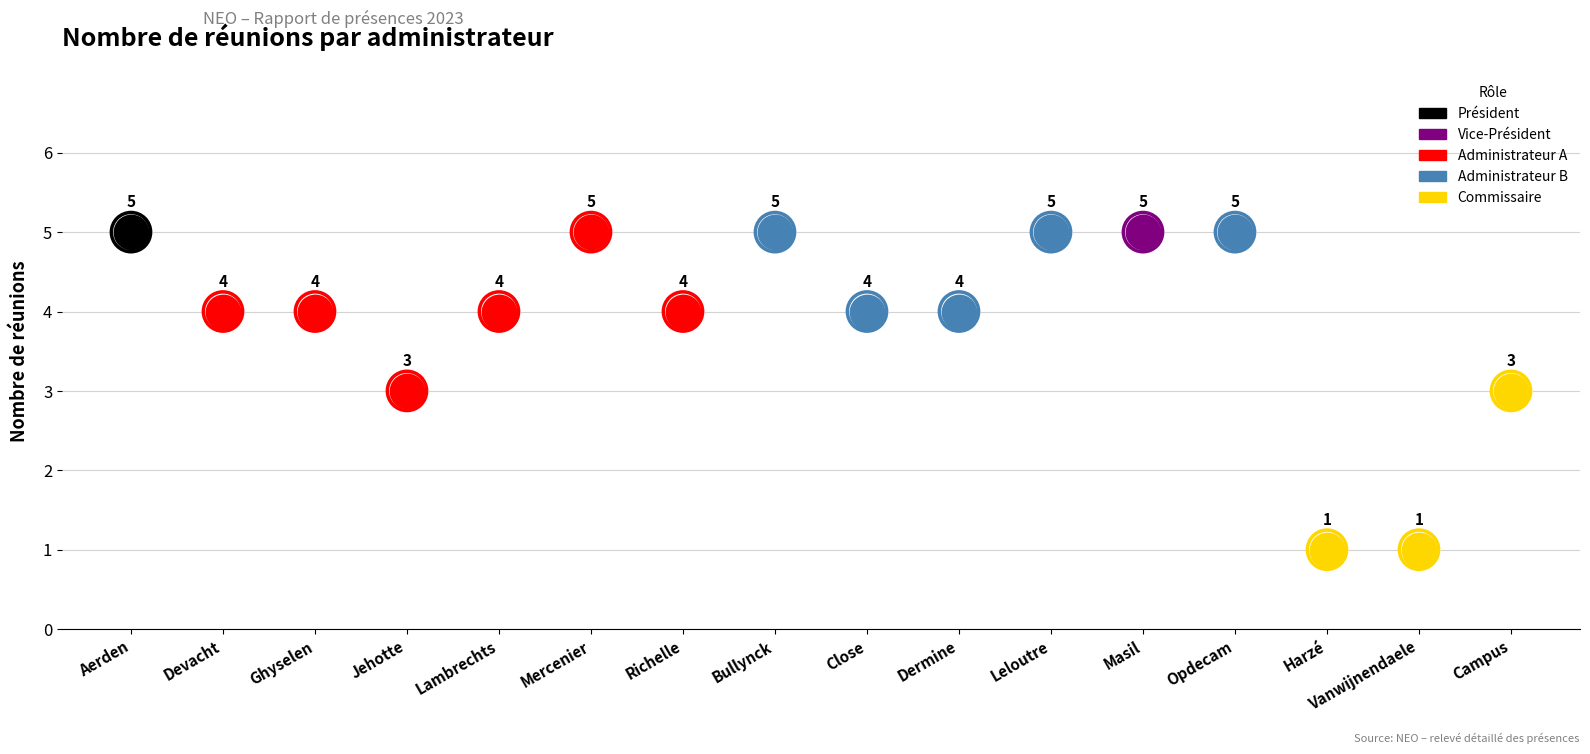

Between Devacht and Ghyselen, which is larger?

Devacht